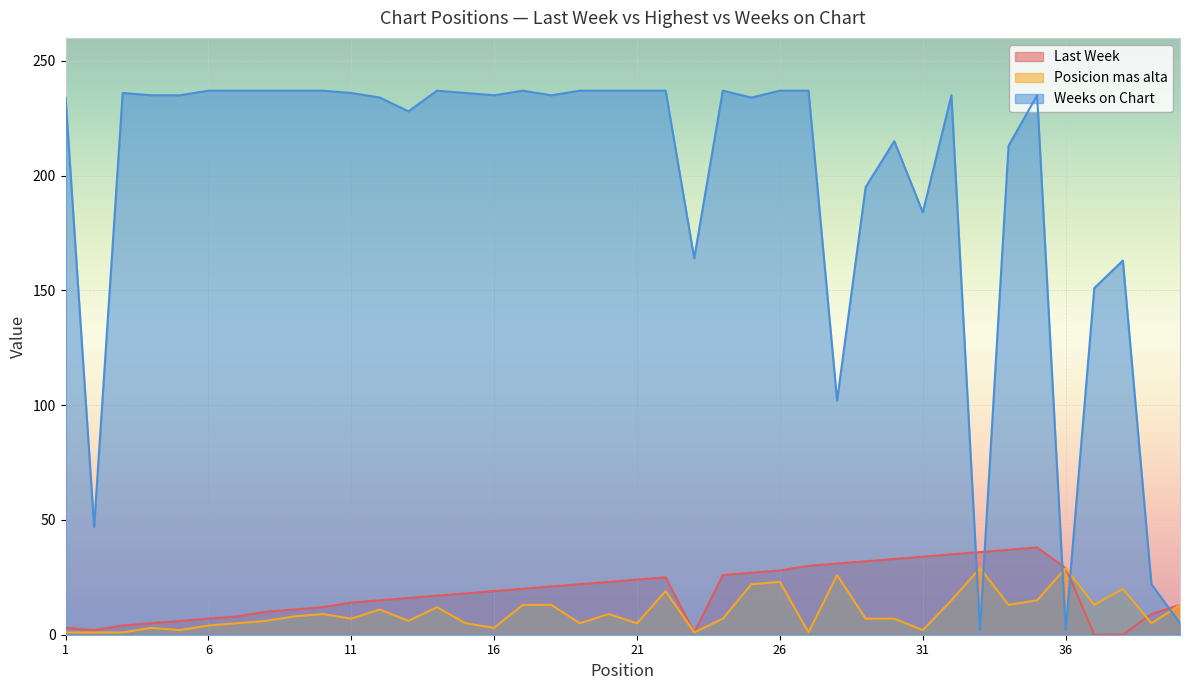

Where does the Last Week series first go above 19?

17